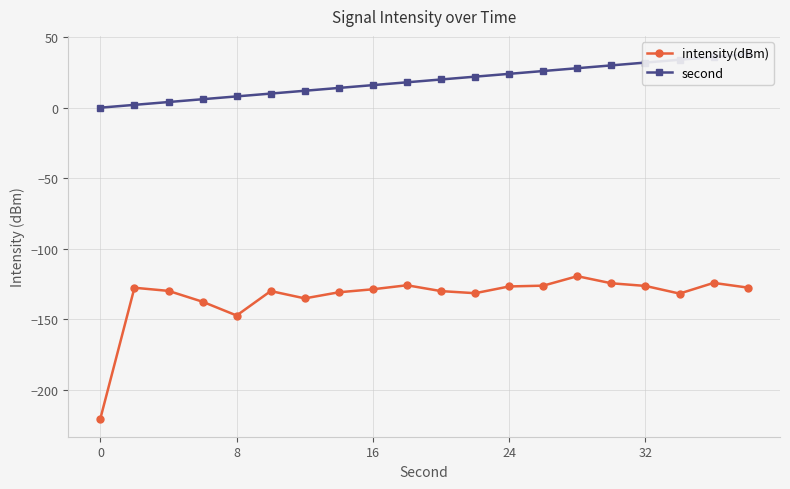

Where is the first local minimum for intensity(dBm)?

8